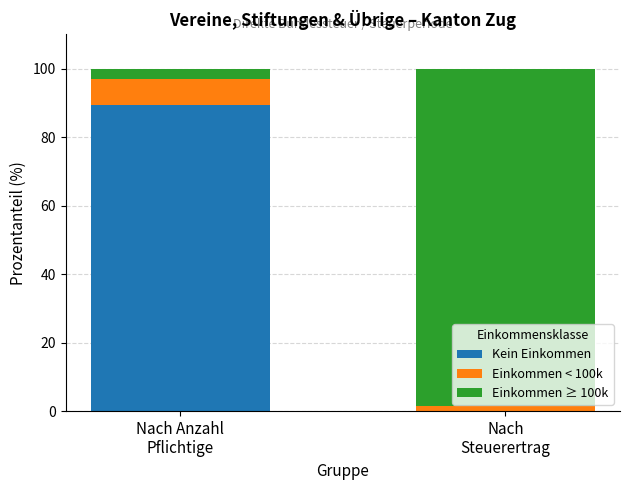

What is the highest value of the Kein Einkommen series?

89.3